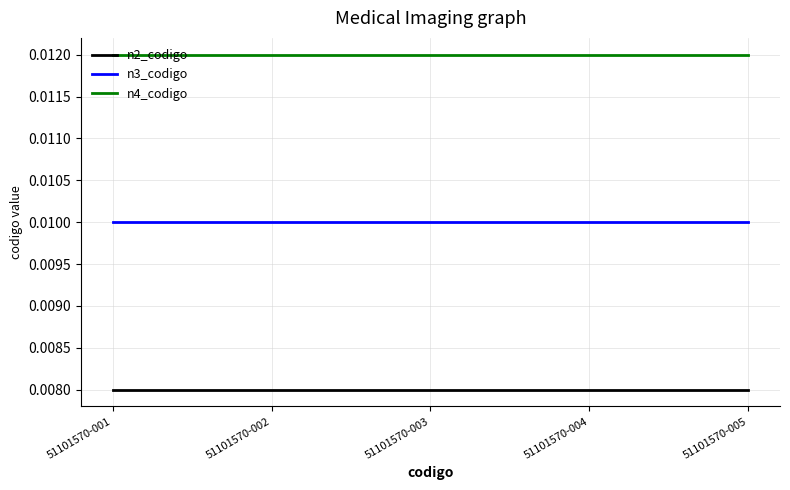

True or false: n3_codigo and n4_codigo intersect in this chart.

False